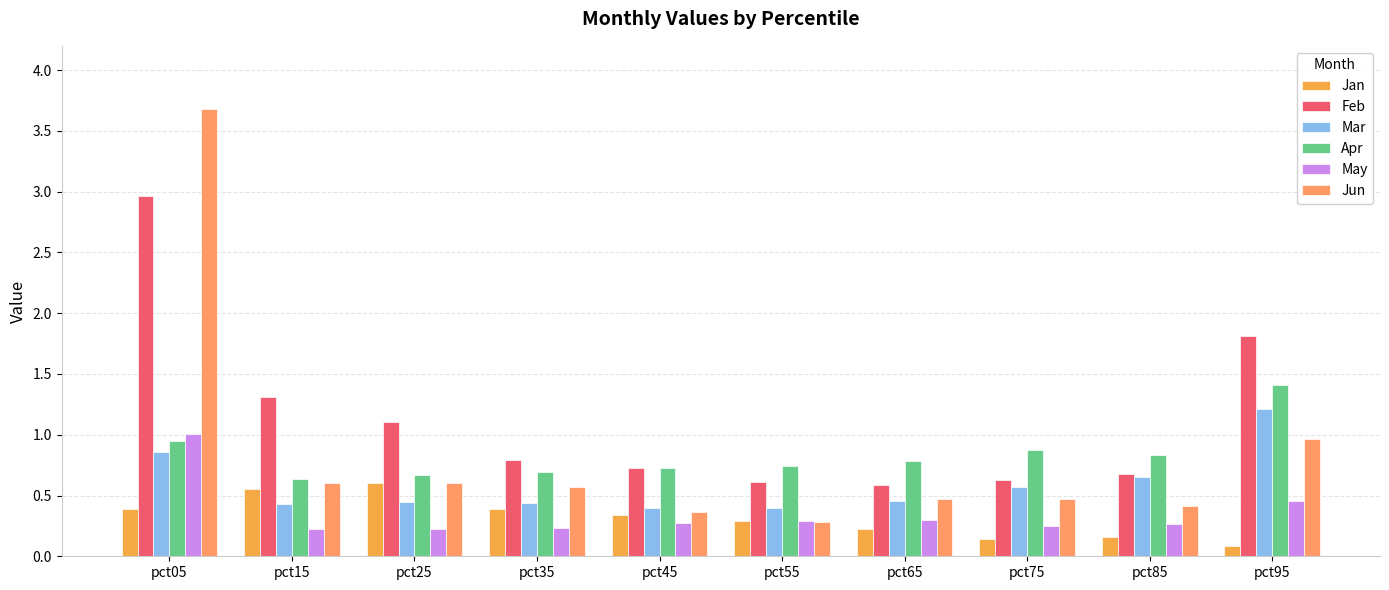

What is the average value of the Jan series?

0.3